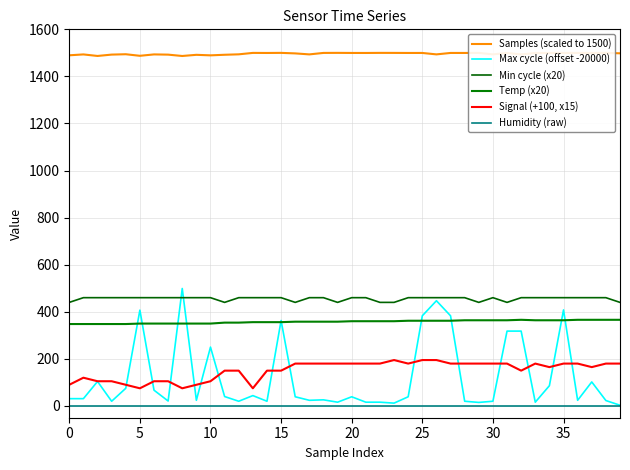

Does the chart display data point markers on the line(s)?

No